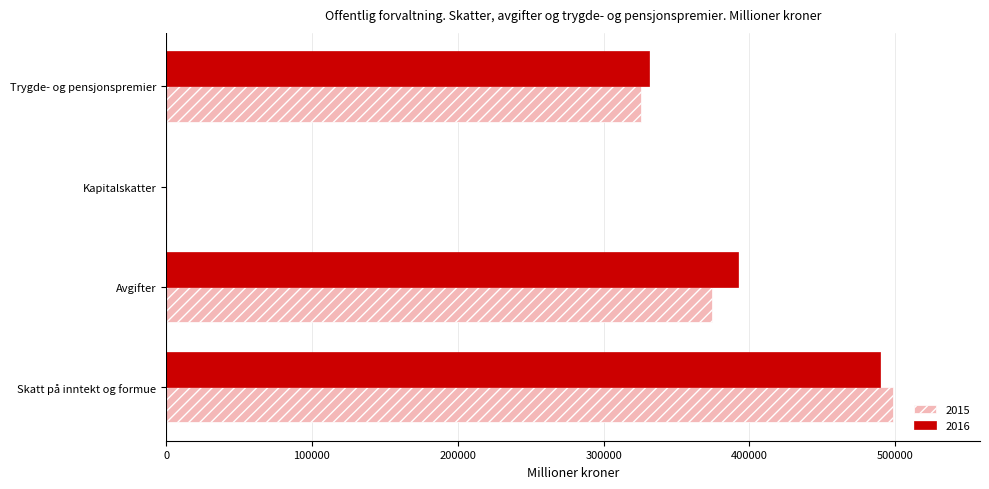

At which label does 2016 reach its peak?

Skatt på inntekt og formue